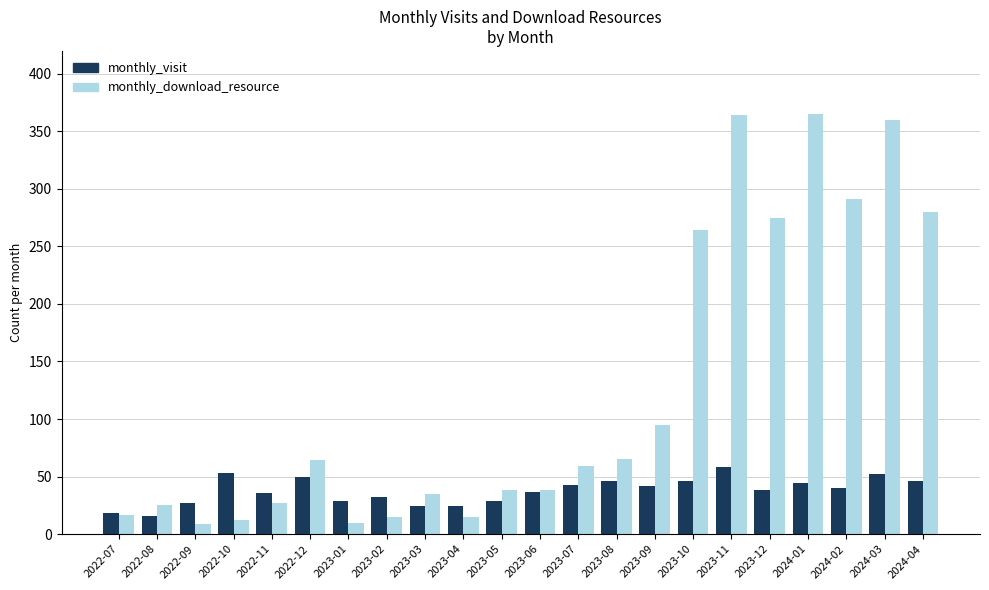

List the series in order of their overall mean, highest first.

monthly_download_resource, monthly_visit